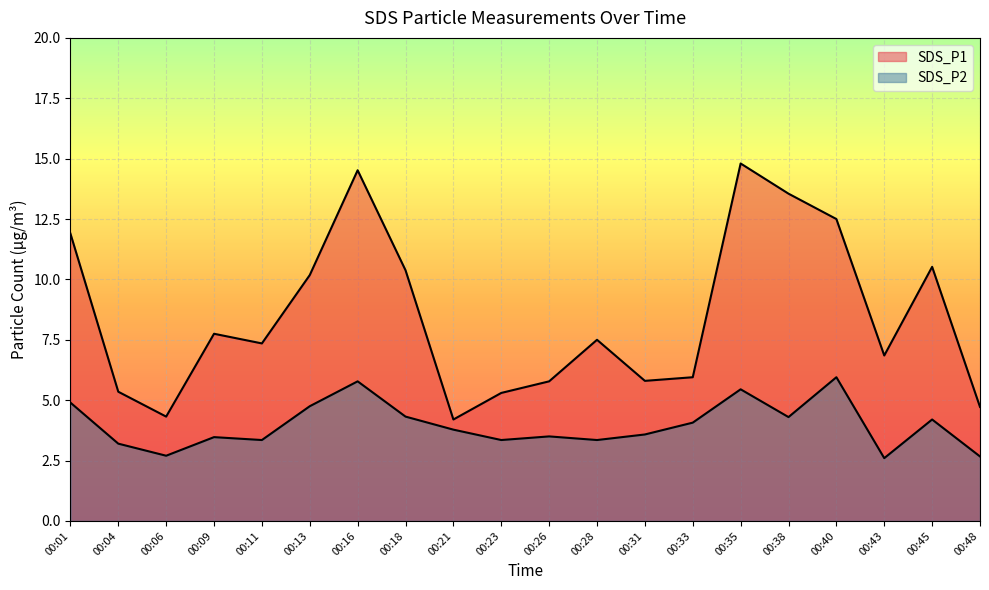

Is the value of SDS_P2 at 00:04 greater than the value of SDS_P1 at 00:04?

No